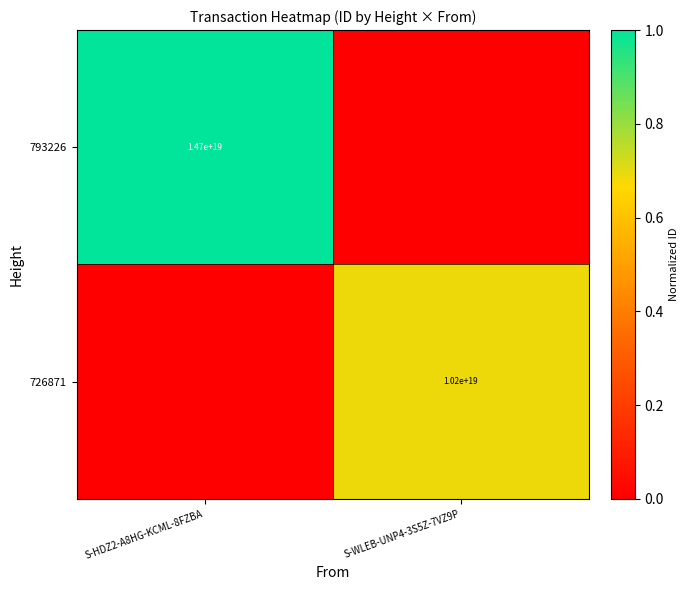

Is it true that 793226 equals 14700000000000000000 at S-HDZ2-A8HG-KCML-8FZBA?

True